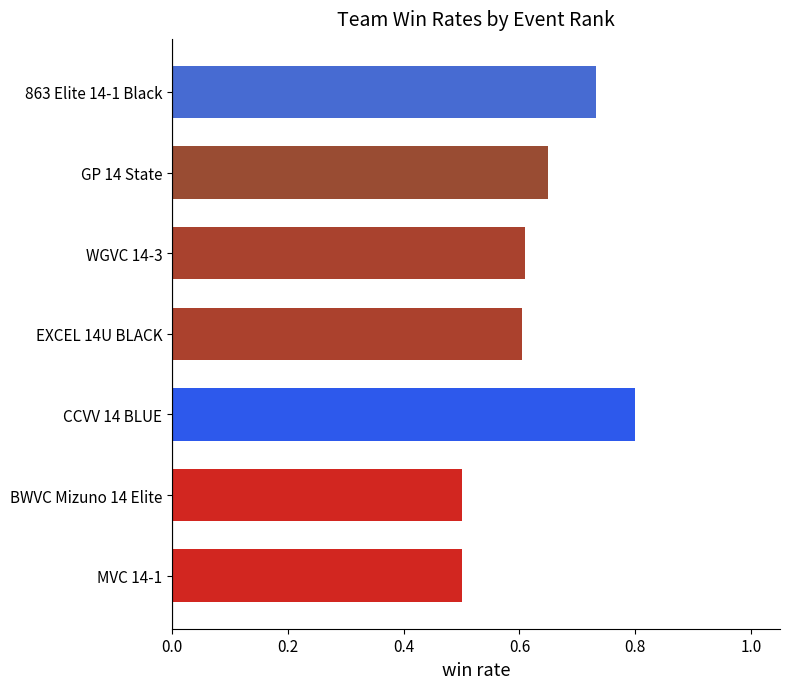

True or false: the data shows 0.8 at CCVV 14 BLUE.

True